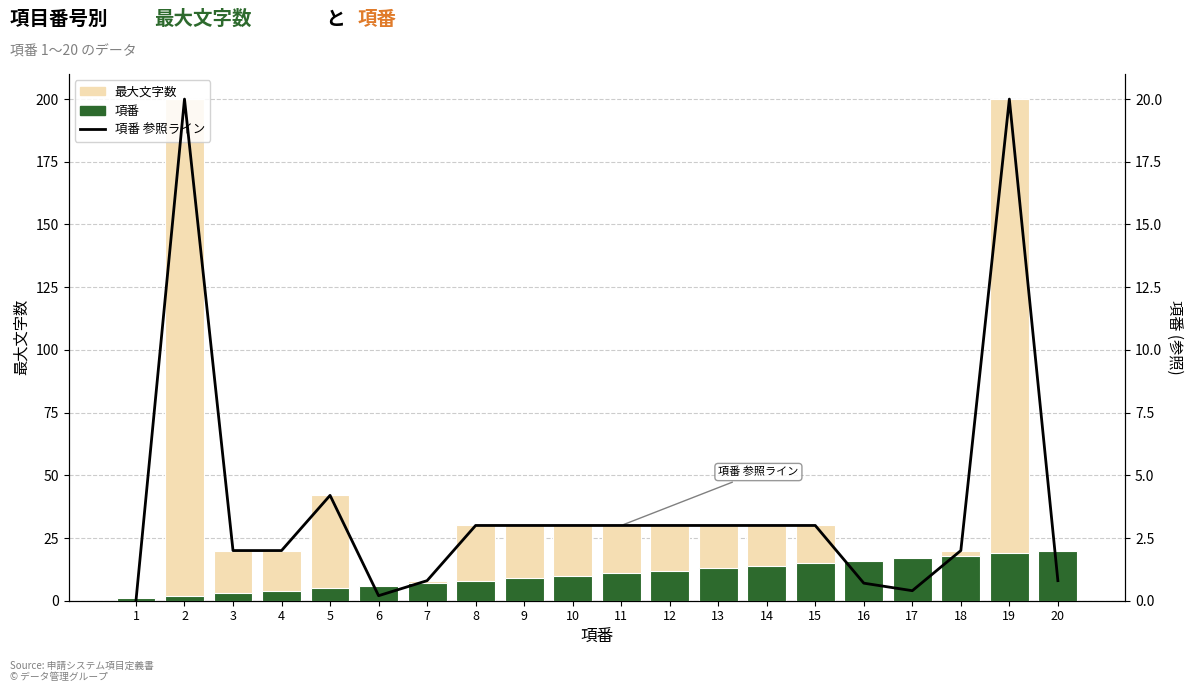

At how many categories does at least one series exceed 128?

2